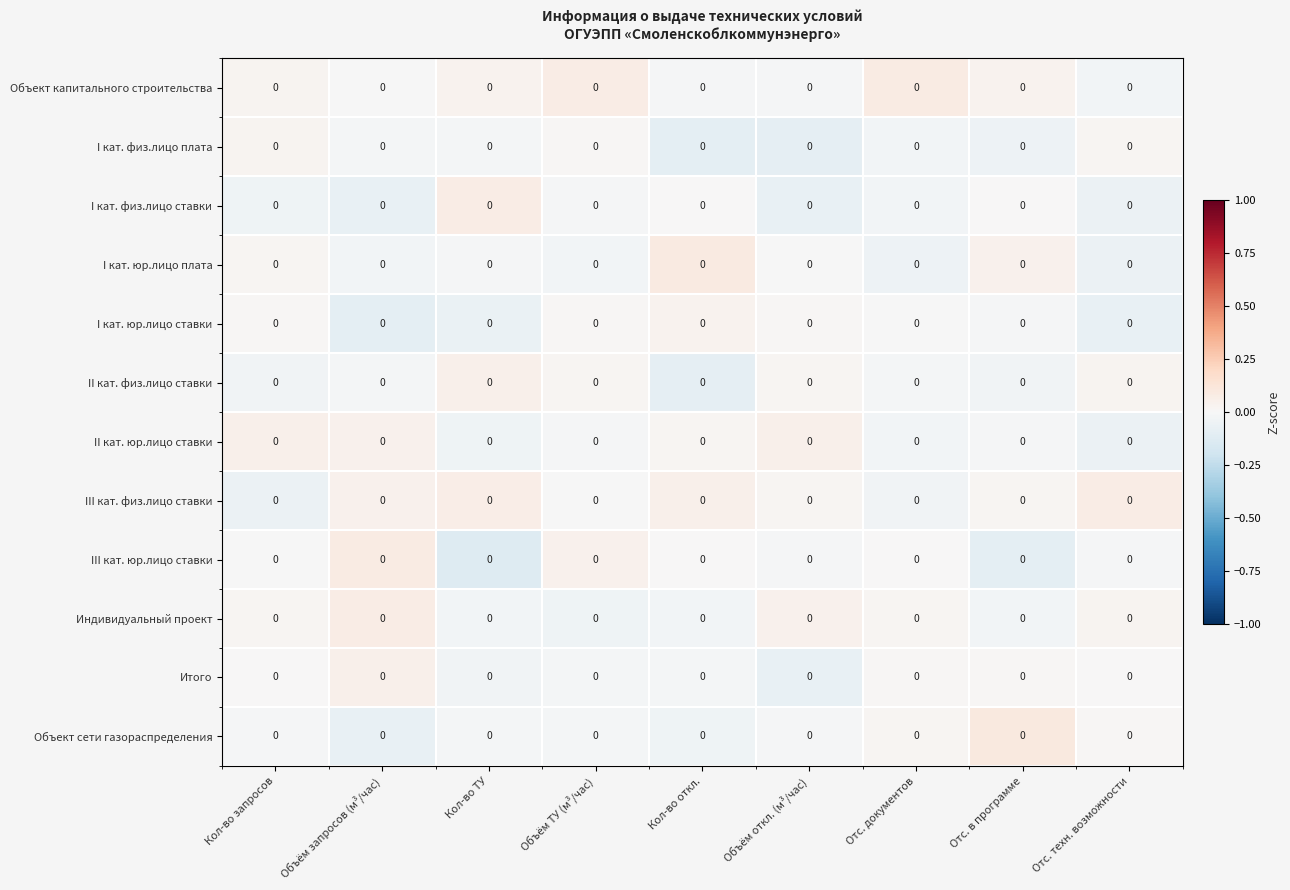

How many categories are shown in the chart?

9